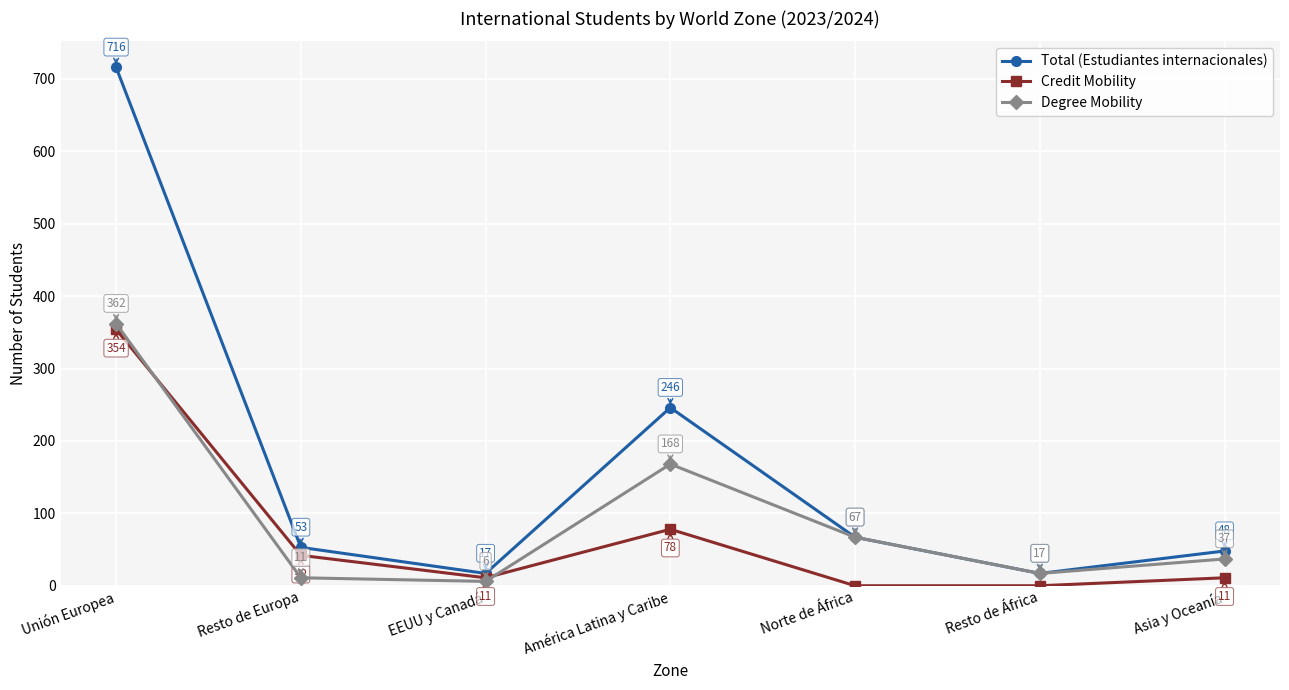

What is the maximum value for Degree Mobility?

362